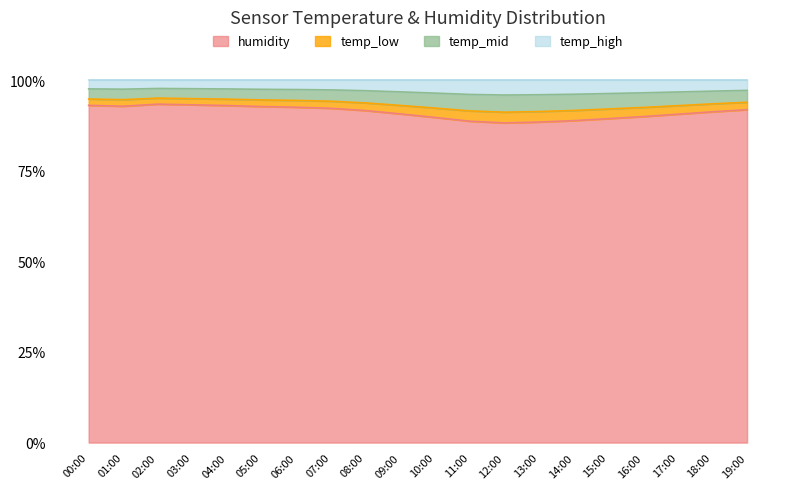

Is it true that temperature equals 169.5 at 06:00?

False